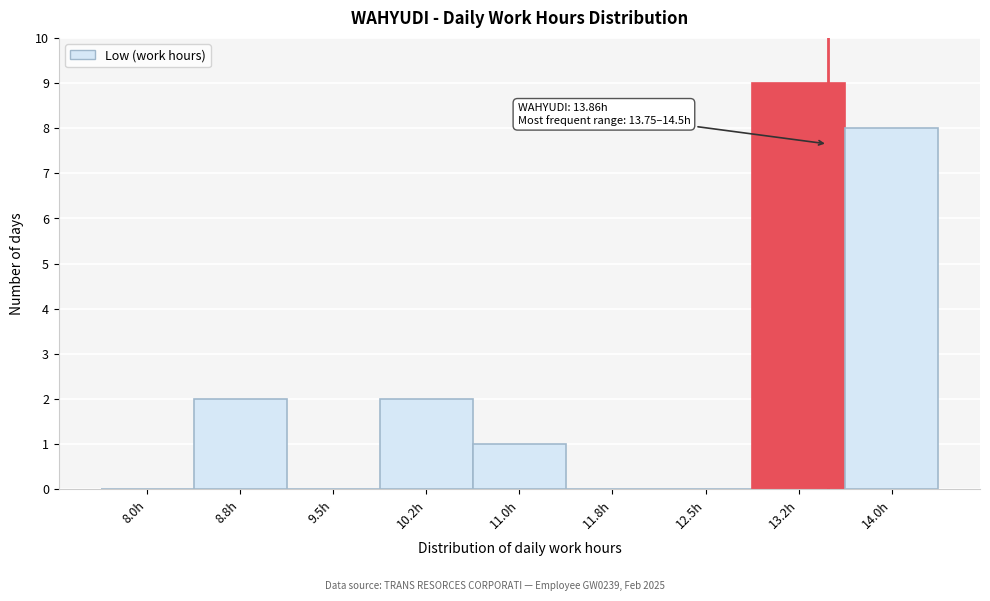

Reading left to right, list all the values displayed in this chart.

8.0h=0	8.8h=2	9.5h=0	10.2h=2	11.0h=1	11.8h=0	12.5h=0	13.2h=9	14.0h=8